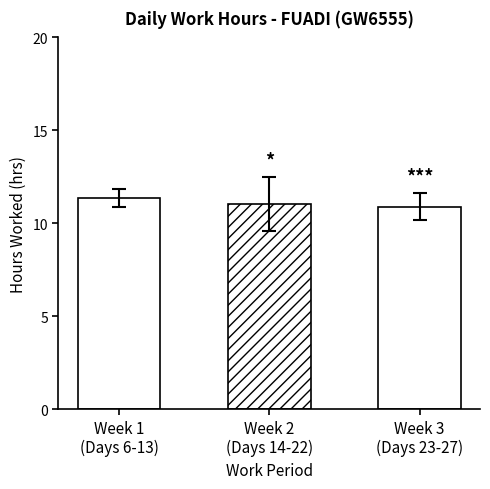

What position from the left is Week 1
(Days 6-13)?

1